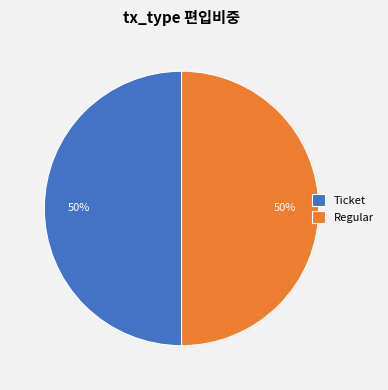

True or false: Regular accounts for 38% of the total.

False